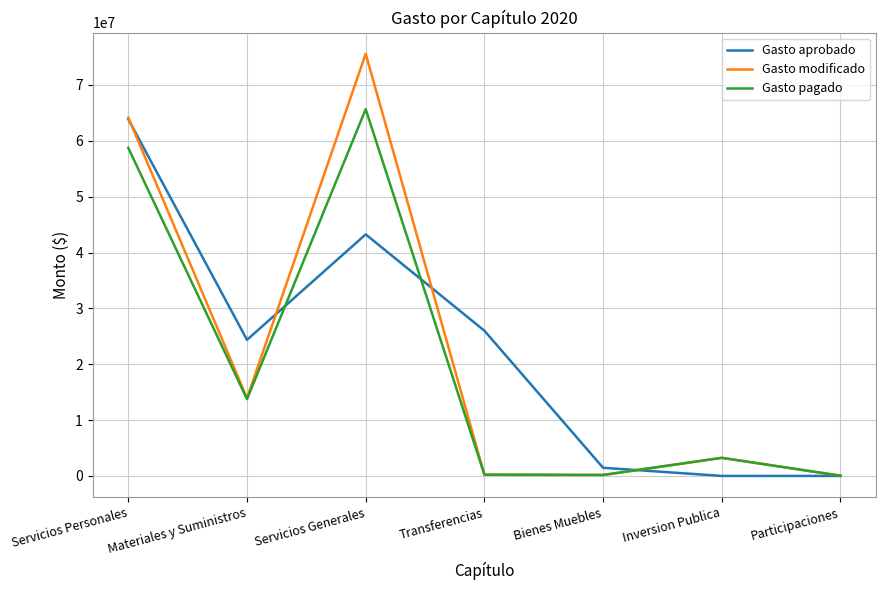

What position from the right is Participaciones?

1